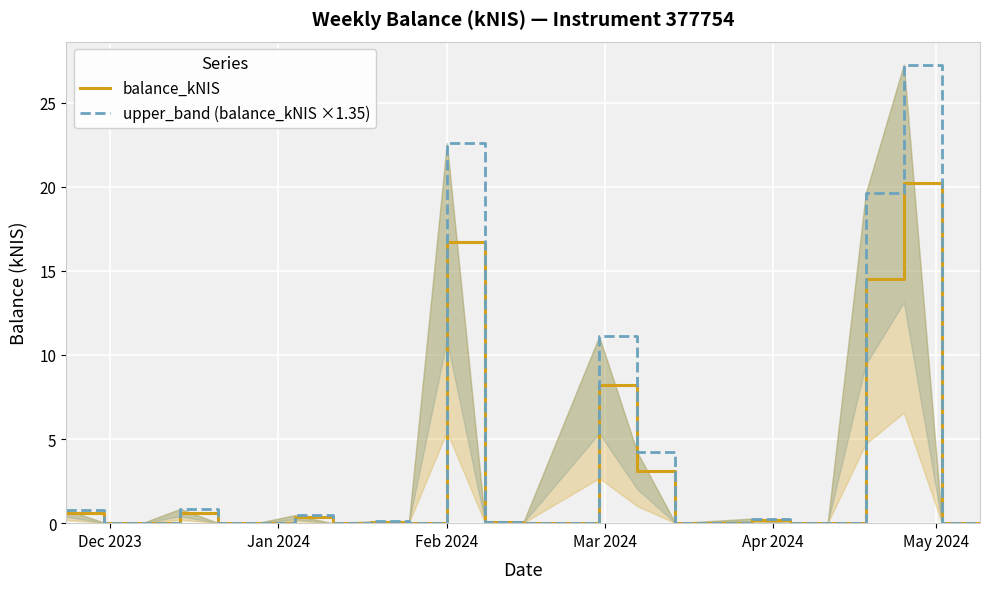

Reading left to right, what are all the values shown in this chart?

balance_kNIS: 0.6	0.0	0.0	0.6	0.0	0.0	0.3	0.0	0.1	0.0	16.7	0.1	0.0	8.2	3.1	0.0	0.2	0.0	0.0	14.5	20.2	0.0	0.0
upper_band (balance_kNIS ×1.35): 0.8	0.0	0.0	0.9	0.0	0.0	0.5	0.0	0.1	0.0	22.6	0.1	0.0	11.1	4.2	0.0	0.3	0.0	0.0	19.6	27.3	0.0	0.0